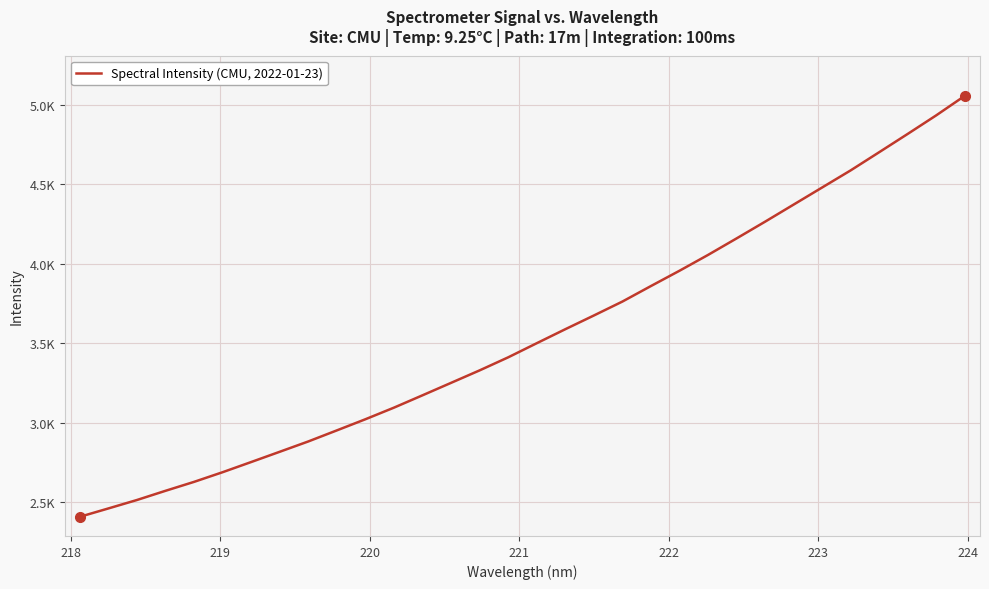

Reading left to right, what are all the values shown in this chart?

2409.4	2462.0	2515.1	2573.0	2629.2	2690.1	2754.1	2818.7	2883.6	2953.2	3023.3	3096.4	3174.1	3252.4	3330.8	3412.9	3501.7	3589.6	3675.9	3763.6	3861.3	3957.4	4056.9	4160.6	4266.0	4373.5	4481.1	4588.7	4703.1	4818.1	4934.8	5057.4